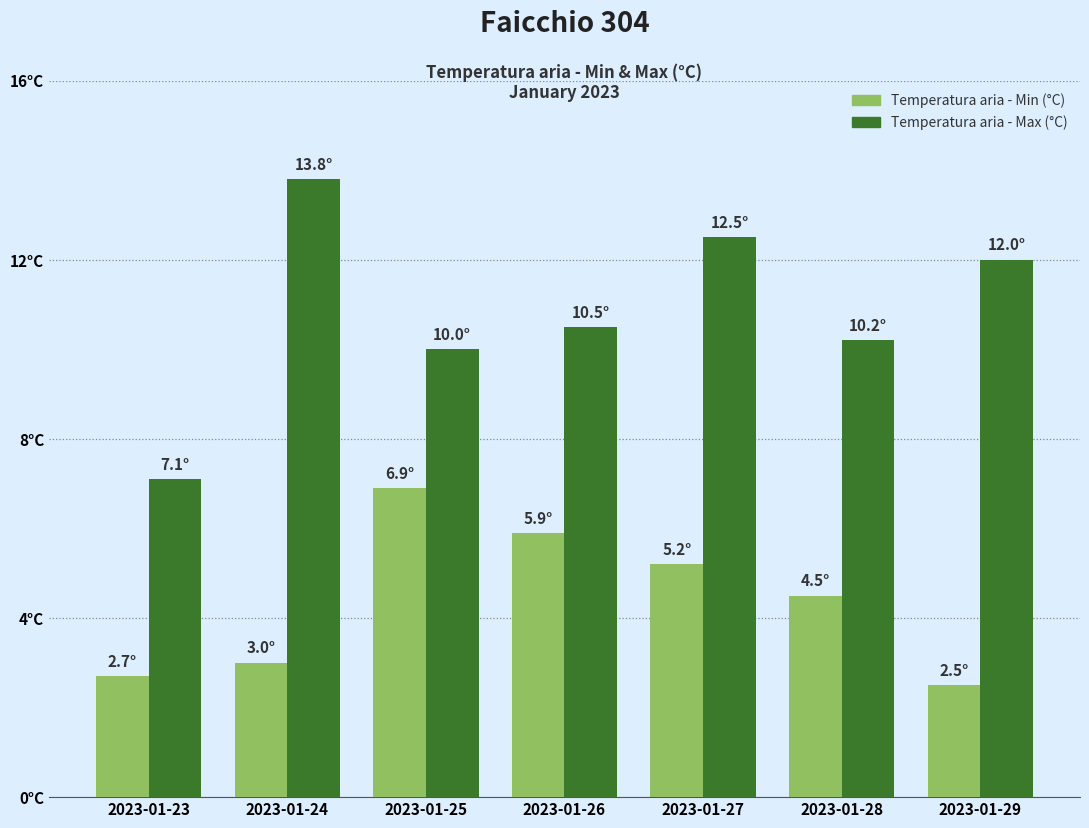

What is the difference between the maximum and minimum values in the Temperatura aria - Min (°C) series?

4.4